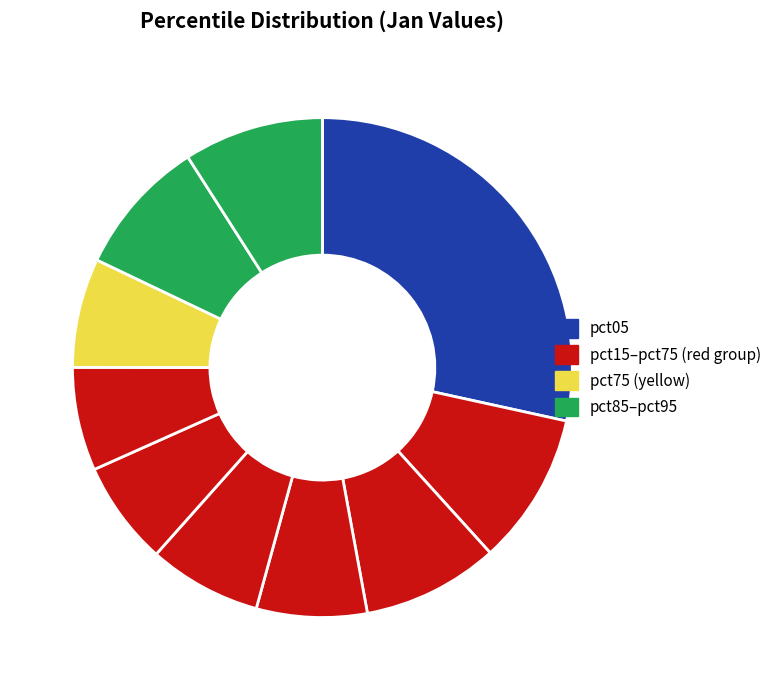

How many segments does this pie chart have?

10